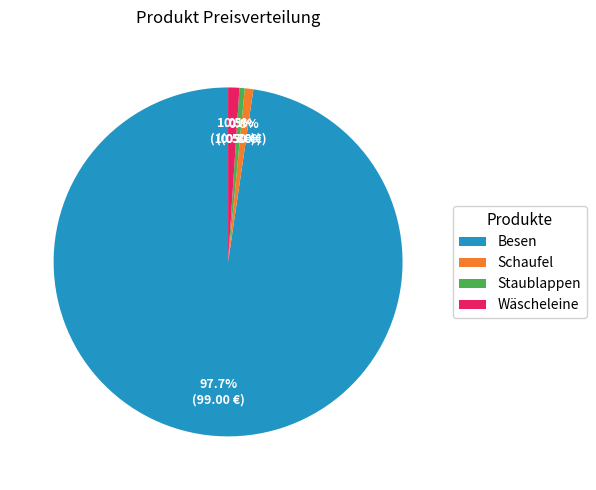

Does any single category account for the majority?

Yes